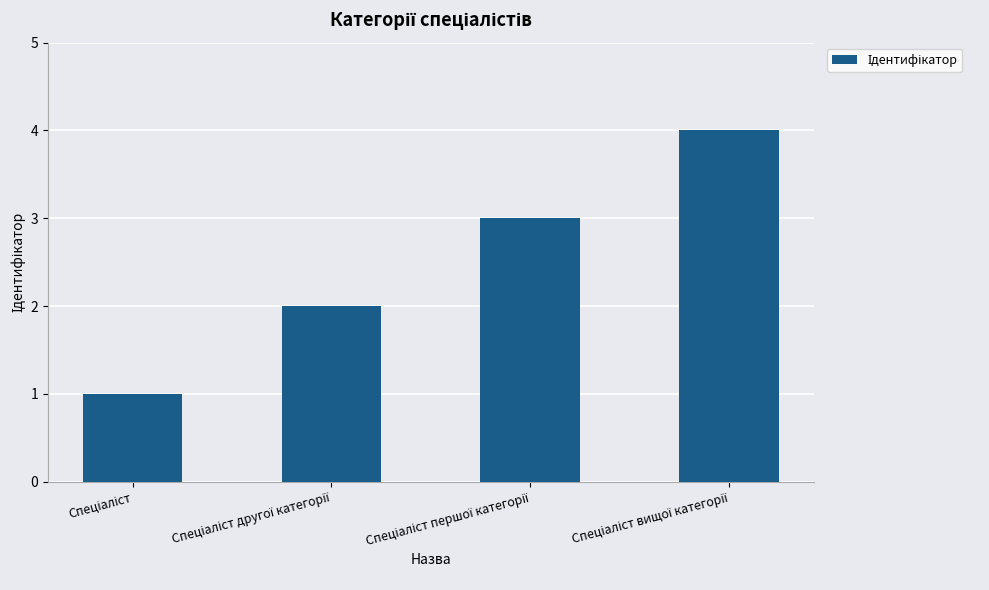

What is the sum of all values?

10